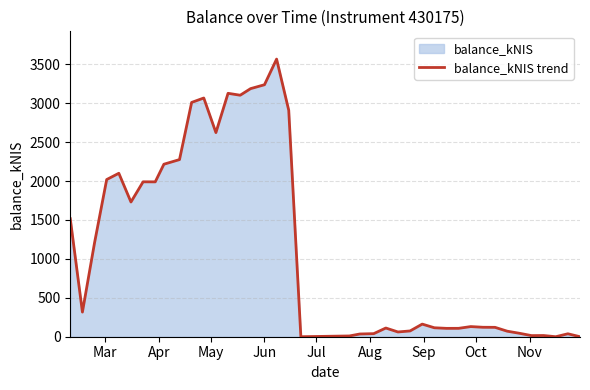

What is the maximum value shown in the chart?

3566.0